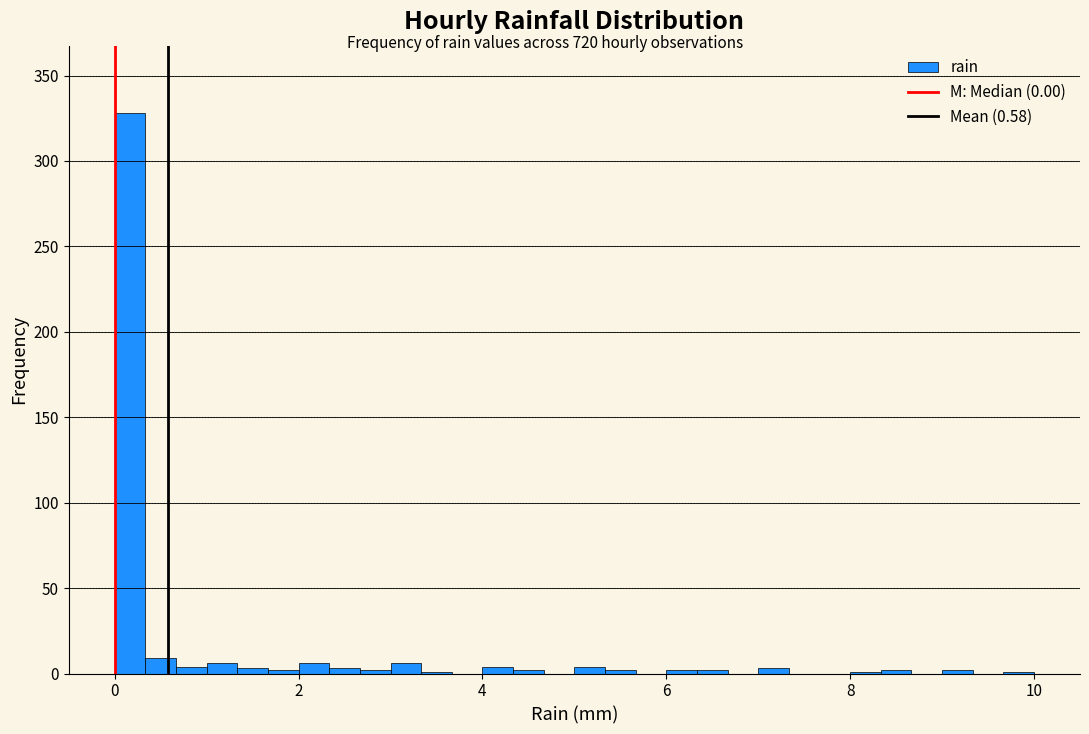

Around what value on the x-axis is the tallest bar? Give the approximate position of its centre, as read against the axis.

0.2